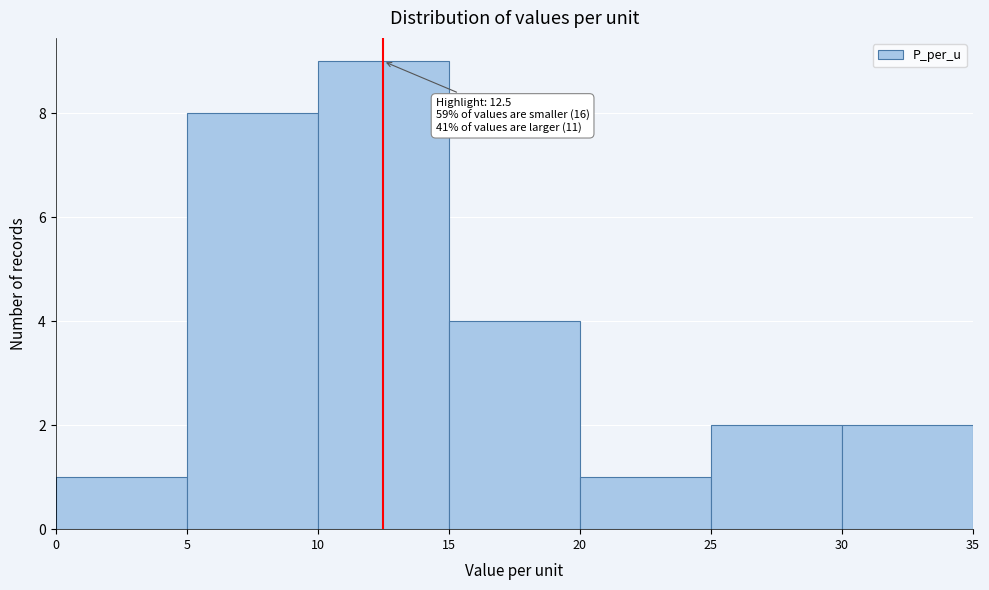

Over which range of the x-axis is the bar tallest?

10 to 15